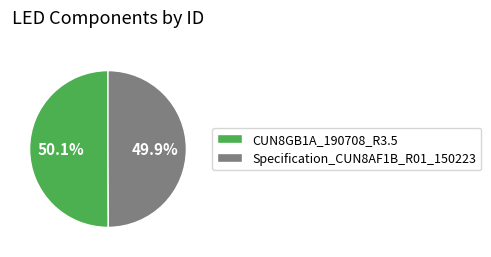

Combined, what portion of the pie is CUN8GB1A_190708_R3.5 and Specification_CUN8AF1B_R01_150223?

100.0%